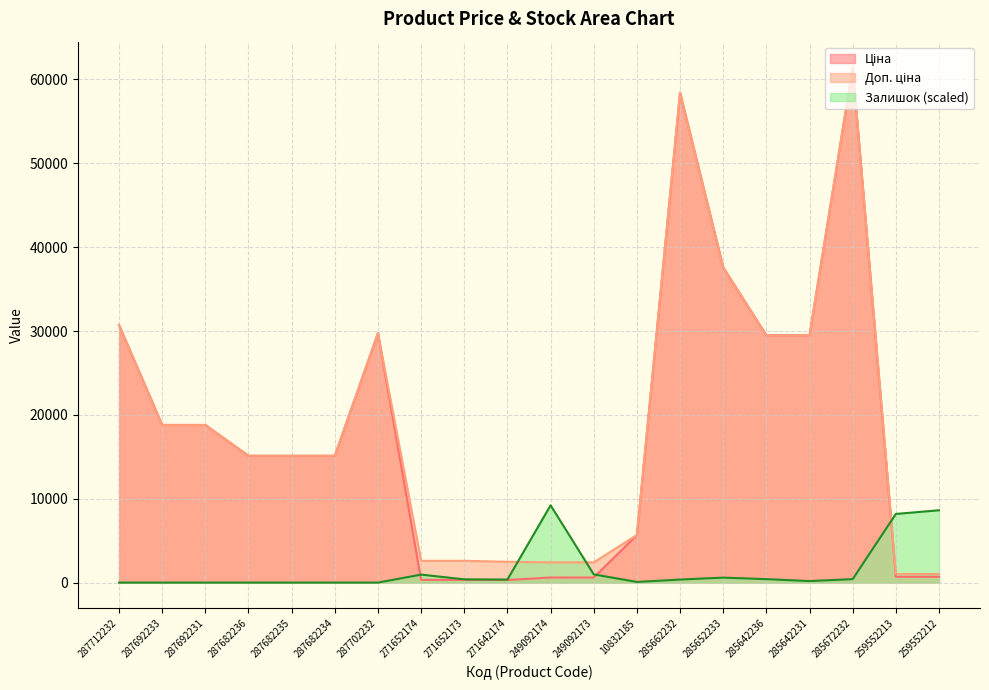

True or false: Доп. ціна has more than 2 interior local peaks.

True